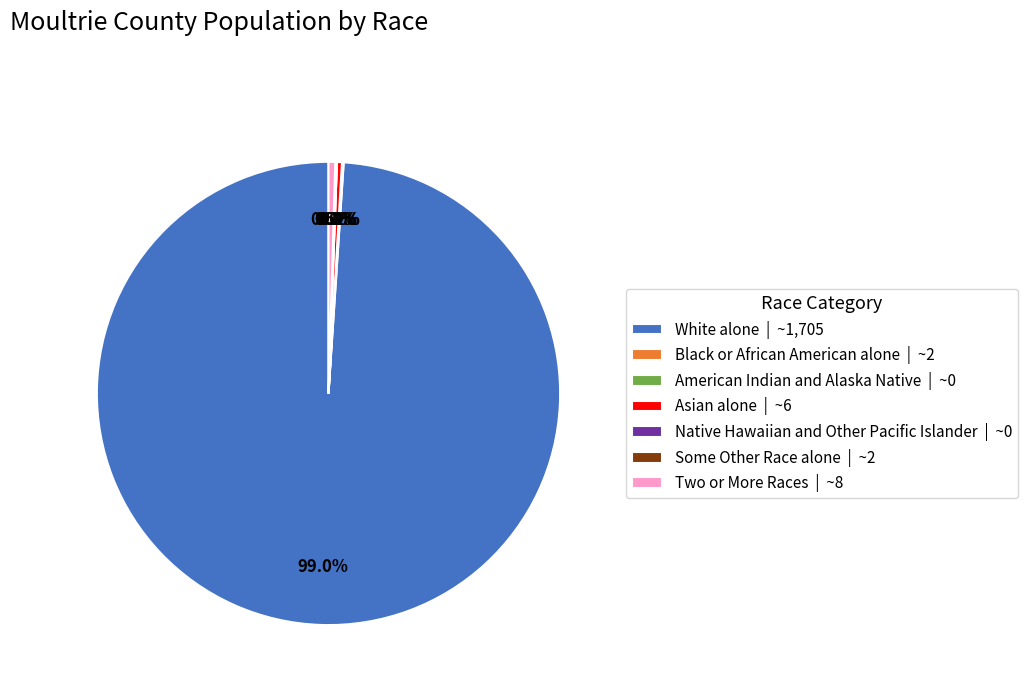

Does any single category account for the majority?

Yes